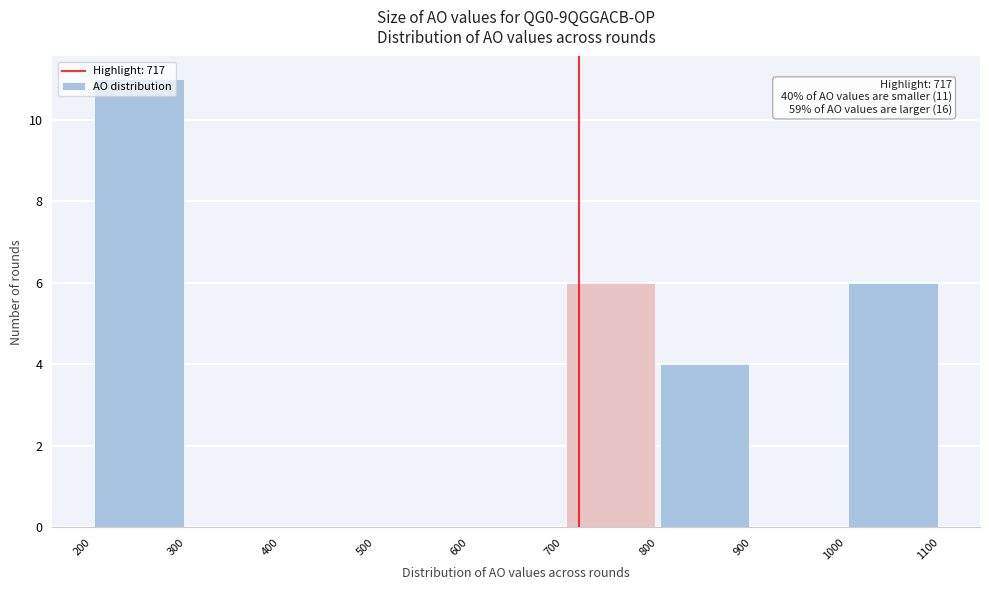

Which range on the x-axis has the tallest bar?

200 to 300